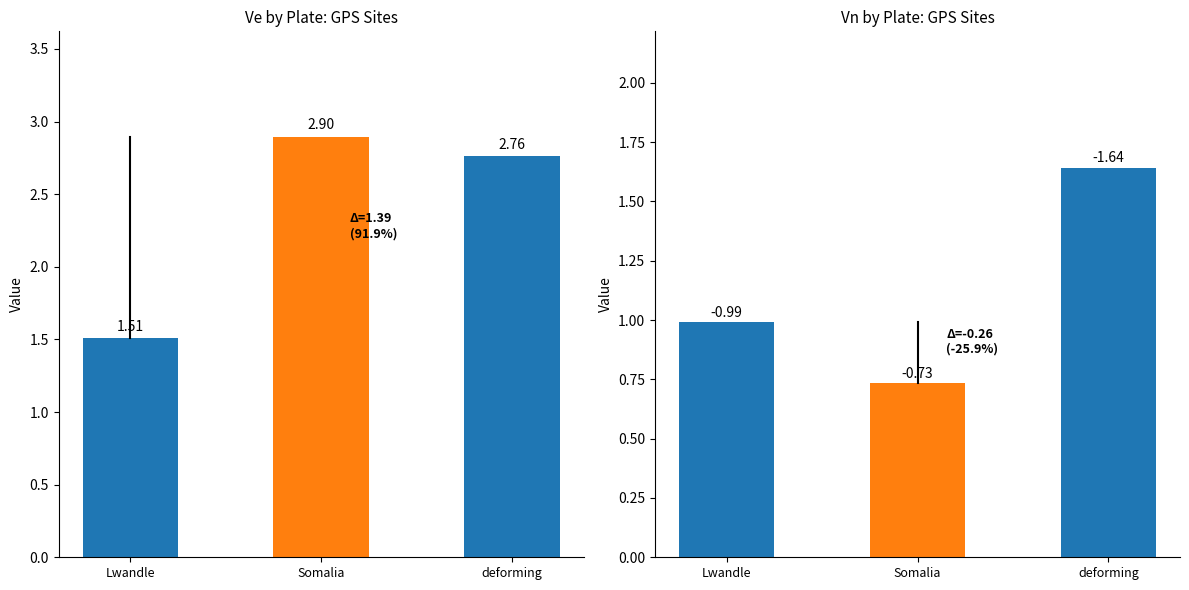

What are all the series names shown in the legend?

Ve, Vn